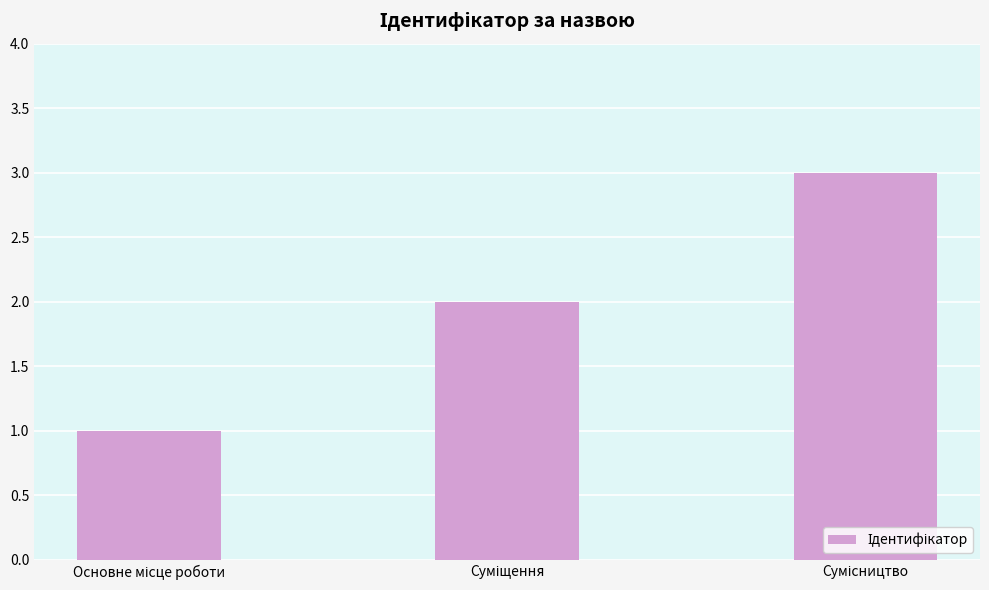

What is the sum of all values?

6